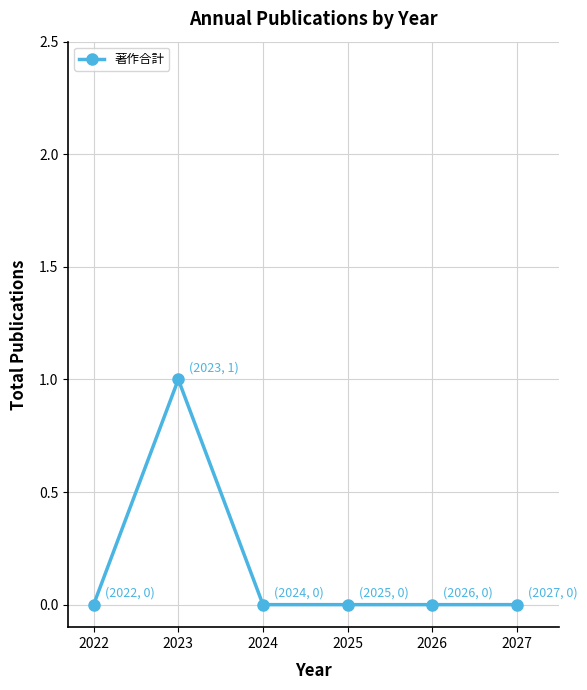

Is it true that the value at 2027 is 0?

True